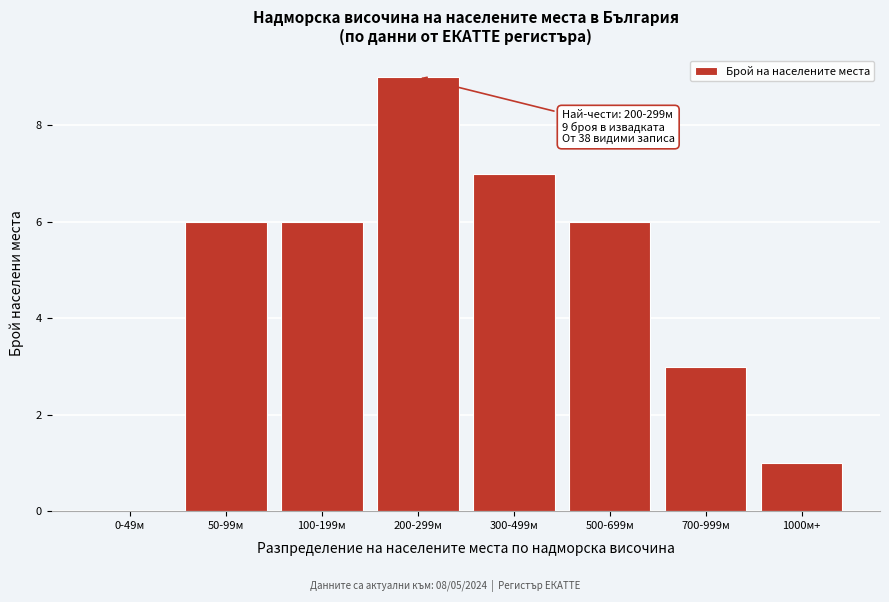

Reading left to right, extract all data points from this chart.

0-49м=0	50-99м=6	100-199м=6	200-299м=9	300-499м=7	500-699м=6	700-999м=3	1000м+=1